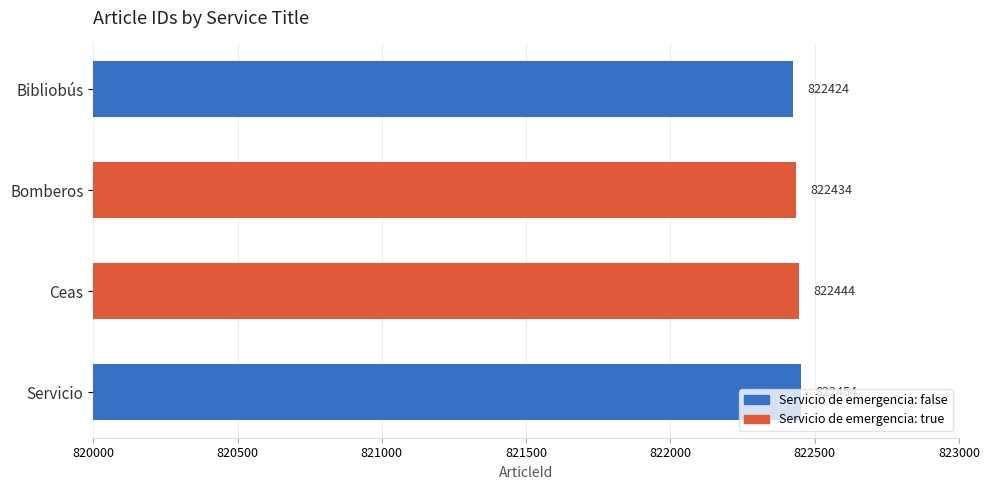

What is the sum of all values?

3289756